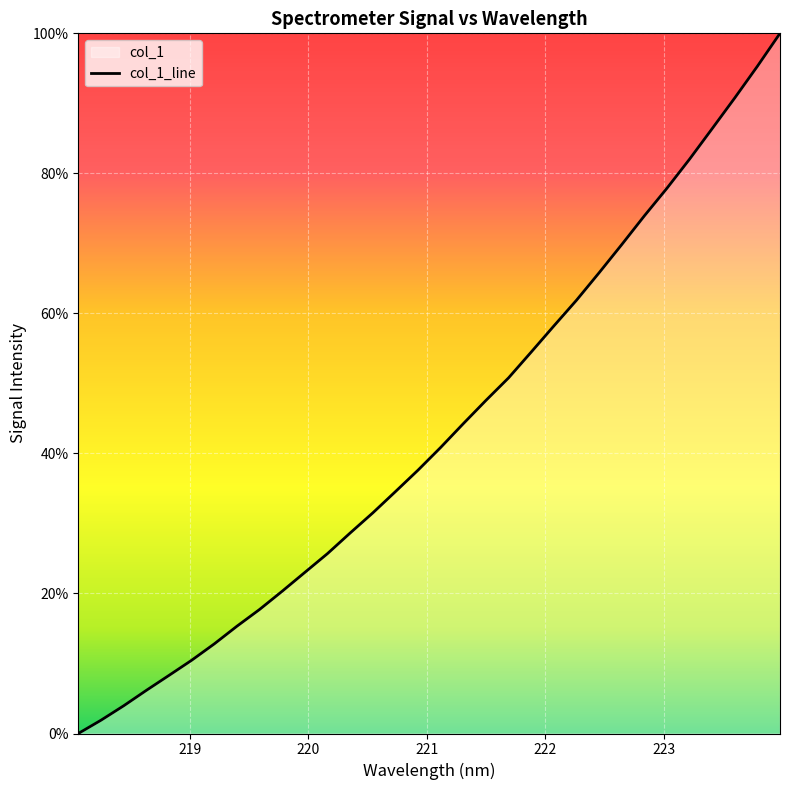

Rank the categories by value from lowest to highest.

218.0596, 218.2508, 218.442, 218.6332, 218.8244, 219.0156, 219.2067, 219.3979, 219.589, 219.7801, 219.9712, 220.1623, 220.3533, 220.5444, 220.7354, 220.9264, 221.1174, 221.3083, 221.4993, 221.6902, 221.8812, 222.0721, 222.263, 222.4538, 222.6447, 222.8355, 223.0264, 223.2172, 223.408, 223.5987, 223.7895, 223.9802